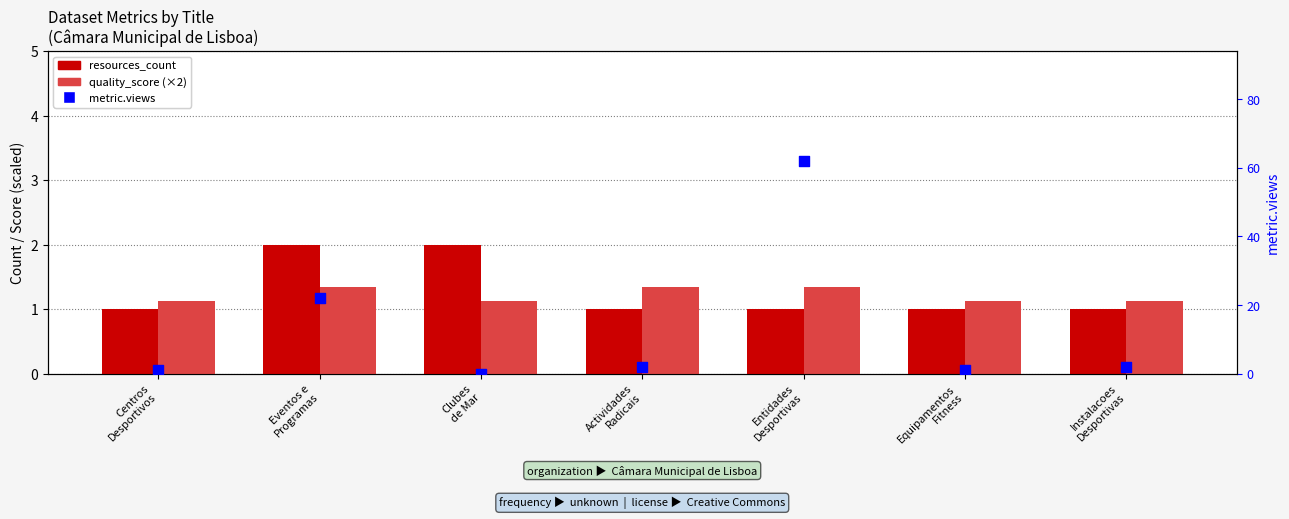

Which series has the largest Y range (max minus min)?

metric.views